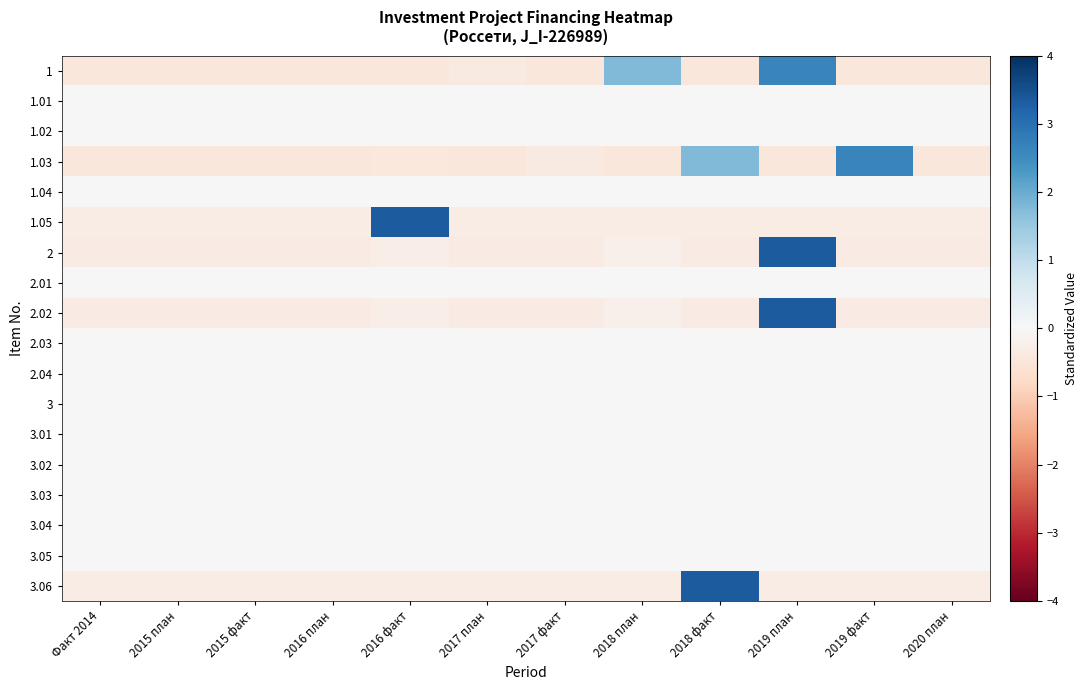

Reading left to right, transcribe all the data shown in this chart.

1: Факт 2014=-0.4	2015 план=-0.4	2015 факт=-0.4	2016 план=-0.4	2016 факт=-0.4	2017 план=-0.4	2017 факт=-0.4	2018 план=1.8	2018 факт=-0.4	2019 план=2.6	2019 факт=-0.4	2020 план=-0.4
1.01: Факт 2014=0.0	2015 план=0.0	2015 факт=0.0	2016 план=0.0	2016 факт=0.0	2017 план=0.0	2017 факт=0.0	2018 план=0.0	2018 факт=0.0	2019 план=0.0	2019 факт=0.0	2020 план=0.0
1.02: Факт 2014=0.0	2015 план=0.0	2015 факт=0.0	2016 план=0.0	2016 факт=0.0	2017 план=0.0	2017 факт=0.0	2018 план=0.0	2018 факт=0.0	2019 план=0.0	2019 факт=0.0	2020 план=0.0
1.03: Факт 2014=-0.5	2015 план=-0.5	2015 факт=-0.5	2016 план=-0.5	2016 факт=-0.4	2017 план=-0.5	2017 факт=-0.4	2018 план=-0.5	2018 факт=1.8	2019 план=-0.5	2019 факт=2.6	2020 план=-0.5
1.04: Факт 2014=0.0	2015 план=0.0	2015 факт=0.0	2016 план=0.0	2016 факт=0.0	2017 план=0.0	2017 факт=0.0	2018 план=0.0	2018 факт=0.0	2019 план=0.0	2019 факт=0.0	2020 план=0.0
1.05: Факт 2014=-0.3	2015 план=-0.3	2015 факт=-0.3	2016 план=-0.3	2016 факт=3.3	2017 план=-0.3	2017 факт=-0.3	2018 план=-0.3	2018 факт=-0.3	2019 план=-0.3	2019 факт=-0.3	2020 план=-0.3
2: Факт 2014=-0.3	2015 план=-0.3	2015 факт=-0.3	2016 план=-0.3	2016 факт=-0.3	2017 план=-0.3	2017 факт=-0.3	2018 план=-0.2	2018 факт=-0.3	2019 план=3.3	2019 факт=-0.3	2020 план=-0.3
2.01: Факт 2014=0.0	2015 план=0.0	2015 факт=0.0	2016 план=0.0	2016 факт=0.0	2017 план=0.0	2017 факт=0.0	2018 план=0.0	2018 факт=0.0	2019 план=0.0	2019 факт=0.0	2020 план=0.0
2.02: Факт 2014=-0.3	2015 план=-0.3	2015 факт=-0.3	2016 план=-0.3	2016 факт=-0.3	2017 план=-0.3	2017 факт=-0.3	2018 план=-0.2	2018 факт=-0.3	2019 план=3.3	2019 факт=-0.3	2020 план=-0.3
2.03: Факт 2014=0.0	2015 план=0.0	2015 факт=0.0	2016 план=0.0	2016 факт=0.0	2017 план=0.0	2017 факт=0.0	2018 план=0.0	2018 факт=0.0	2019 план=0.0	2019 факт=0.0	2020 план=0.0
2.04: Факт 2014=0.0	2015 план=0.0	2015 факт=0.0	2016 план=0.0	2016 факт=0.0	2017 план=0.0	2017 факт=0.0	2018 план=0.0	2018 факт=0.0	2019 план=0.0	2019 факт=0.0	2020 план=0.0
3: Факт 2014=0.0	2015 план=0.0	2015 факт=0.0	2016 план=0.0	2016 факт=0.0	2017 план=0.0	2017 факт=0.0	2018 план=0.0	2018 факт=0.0	2019 план=0.0	2019 факт=0.0	2020 план=0.0
3.01: Факт 2014=0.0	2015 план=0.0	2015 факт=0.0	2016 план=0.0	2016 факт=0.0	2017 план=0.0	2017 факт=0.0	2018 план=0.0	2018 факт=0.0	2019 план=0.0	2019 факт=0.0	2020 план=0.0
3.02: Факт 2014=0.0	2015 план=0.0	2015 факт=0.0	2016 план=0.0	2016 факт=0.0	2017 план=0.0	2017 факт=0.0	2018 план=0.0	2018 факт=0.0	2019 план=0.0	2019 факт=0.0	2020 план=0.0
3.03: Факт 2014=0.0	2015 план=0.0	2015 факт=0.0	2016 план=0.0	2016 факт=0.0	2017 план=0.0	2017 факт=0.0	2018 план=0.0	2018 факт=0.0	2019 план=0.0	2019 факт=0.0	2020 план=0.0
3.04: Факт 2014=0.0	2015 план=0.0	2015 факт=0.0	2016 план=0.0	2016 факт=0.0	2017 план=0.0	2017 факт=0.0	2018 план=0.0	2018 факт=0.0	2019 план=0.0	2019 факт=0.0	2020 план=0.0
3.05: Факт 2014=0.0	2015 план=0.0	2015 факт=0.0	2016 план=0.0	2016 факт=0.0	2017 план=0.0	2017 факт=0.0	2018 план=0.0	2018 факт=0.0	2019 план=0.0	2019 факт=0.0	2020 план=0.0
3.06: Факт 2014=-0.3	2015 план=-0.3	2015 факт=-0.3	2016 план=-0.3	2016 факт=-0.3	2017 план=-0.3	2017 факт=-0.3	2018 план=-0.3	2018 факт=3.3	2019 план=-0.3	2019 факт=-0.3	2020 план=-0.3